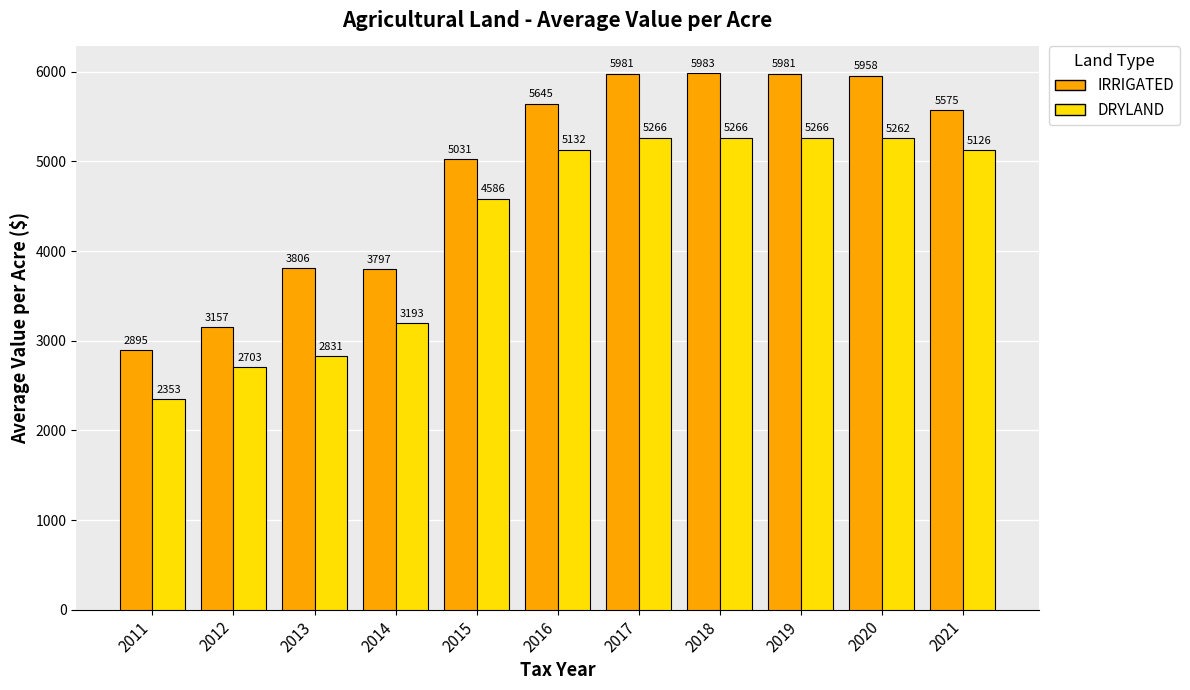

The IRRIGATED series shows 5575.1 at 2021. True or false?

True